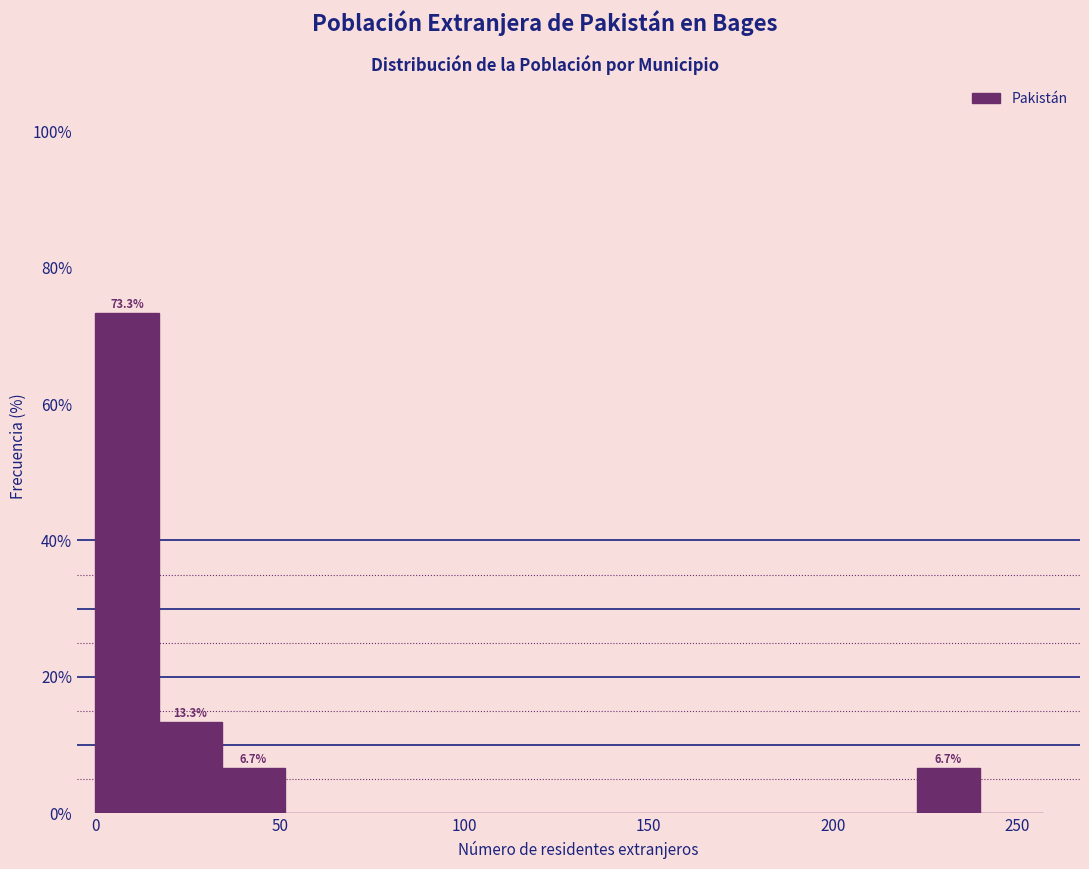

Around what value on the x-axis is the tallest bar? Give the approximate position of its centre, as read against the axis.

10